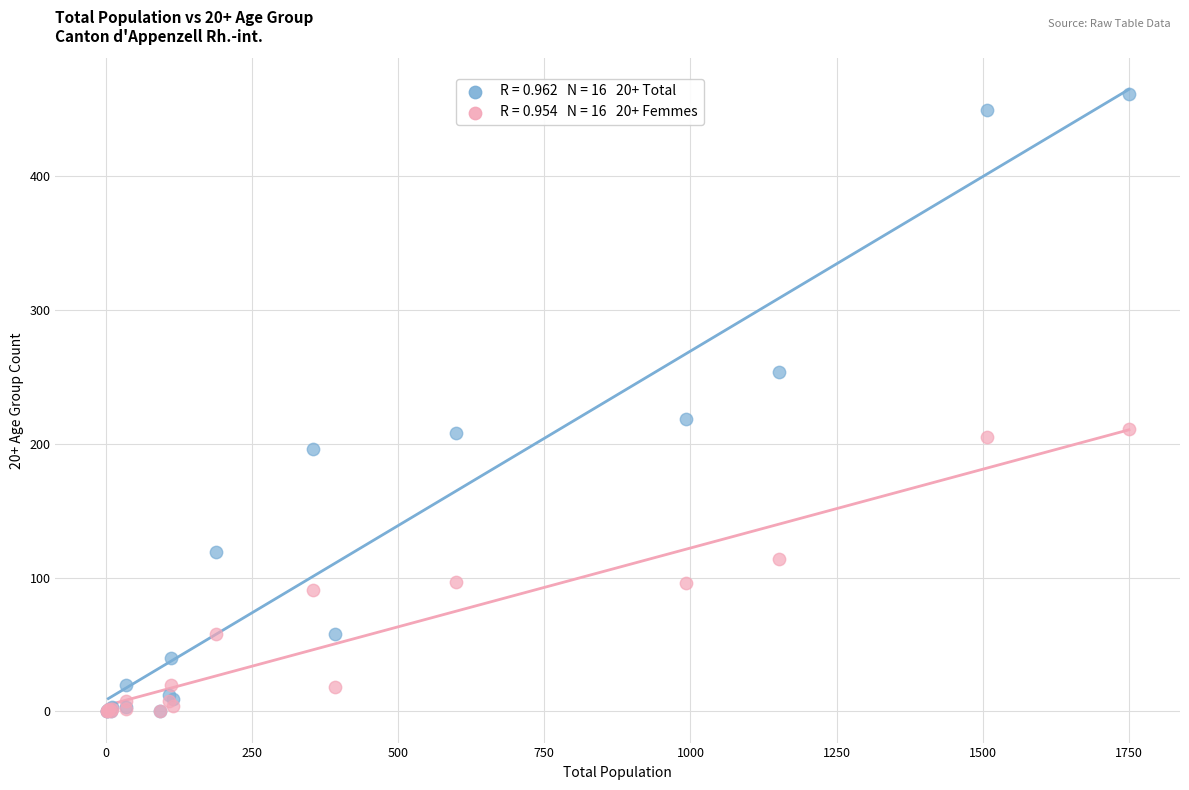

Across all series, what Y value is closest to 231?

219